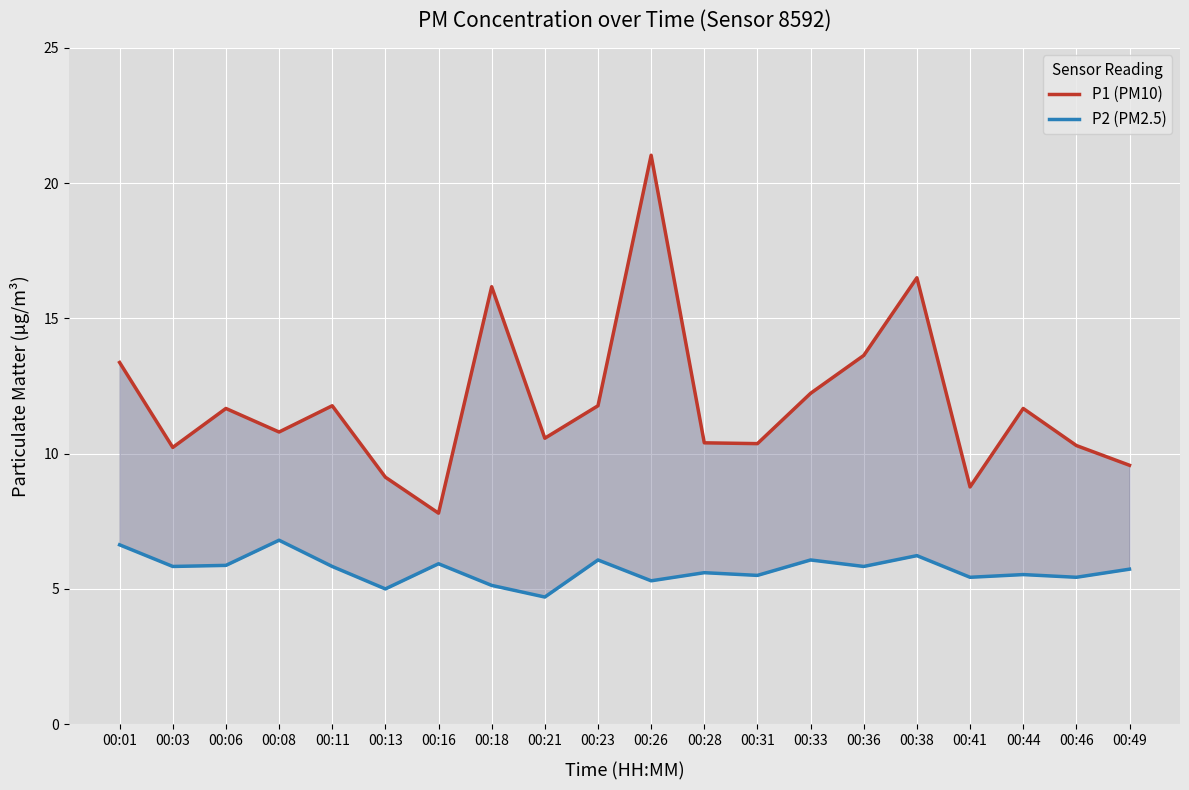

Rank the categories by P2 (PM2.5) value from lowest to highest.

00:21, 00:13, 00:18, 00:26, 00:41, 00:46, 00:31, 00:44, 00:28, 00:49, 00:03, 00:11, 00:36, 00:06, 00:16, 00:23, 00:33, 00:38, 00:01, 00:08